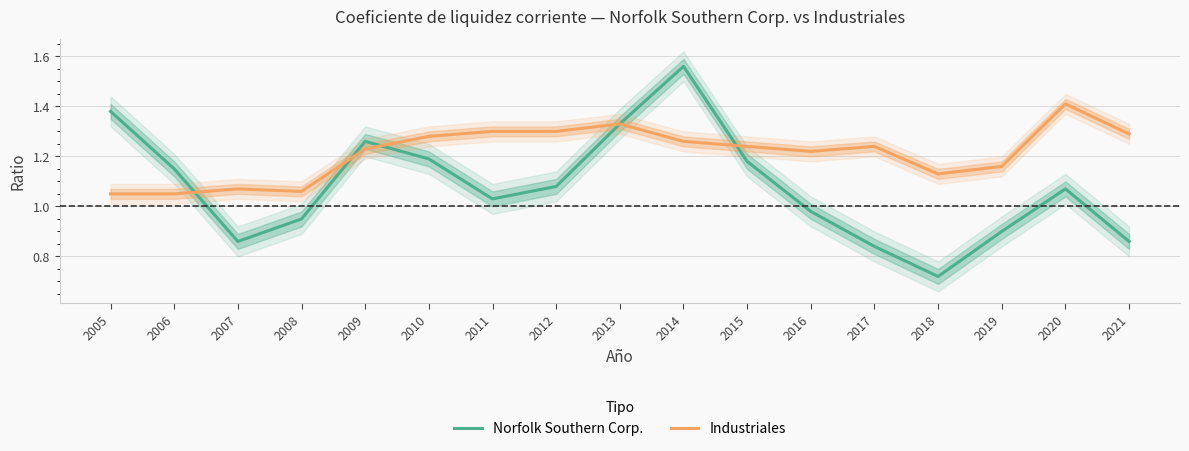

Is this an area chart (filled region under the line)?

No